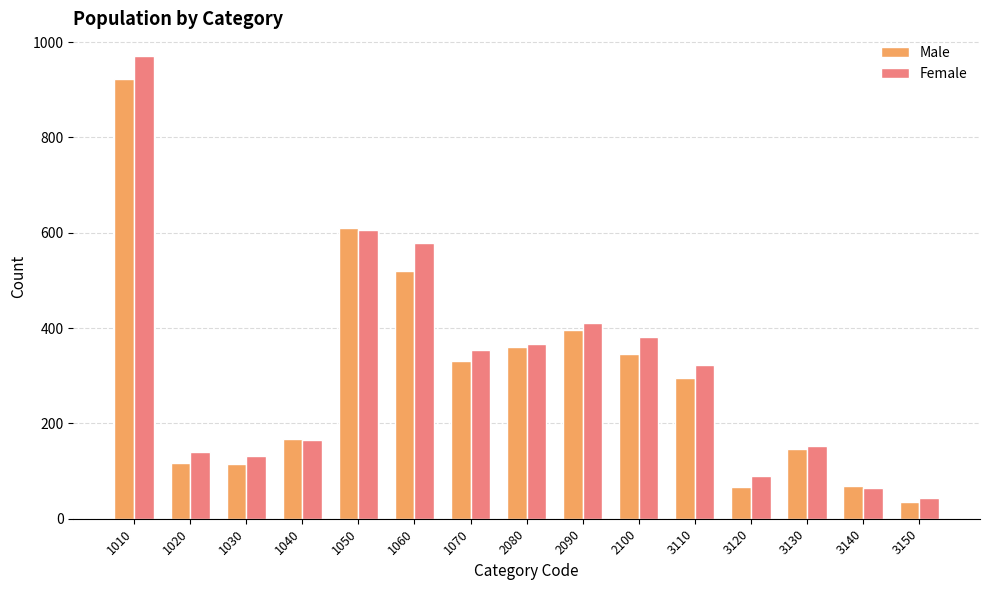

Rank the series at 1030 from lowest to highest value.

Male, Female